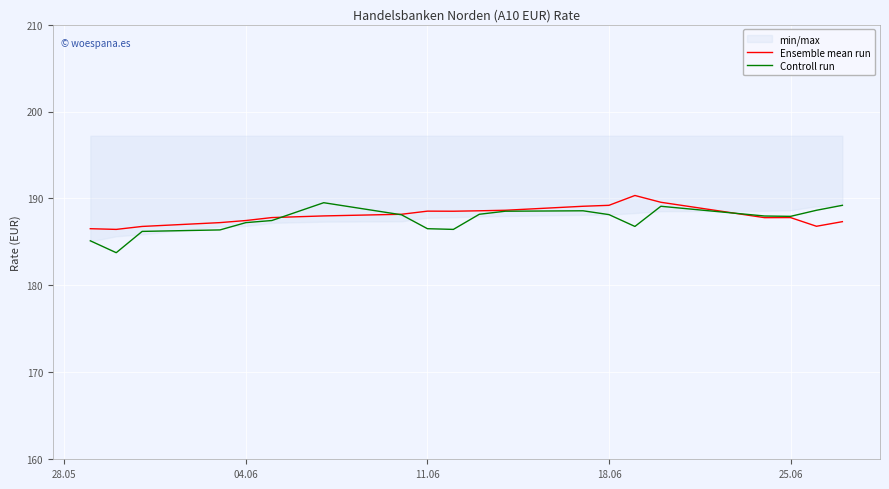

After their last crossing, which series has the higher values: Ensemble mean run or Controll run?

Controll run